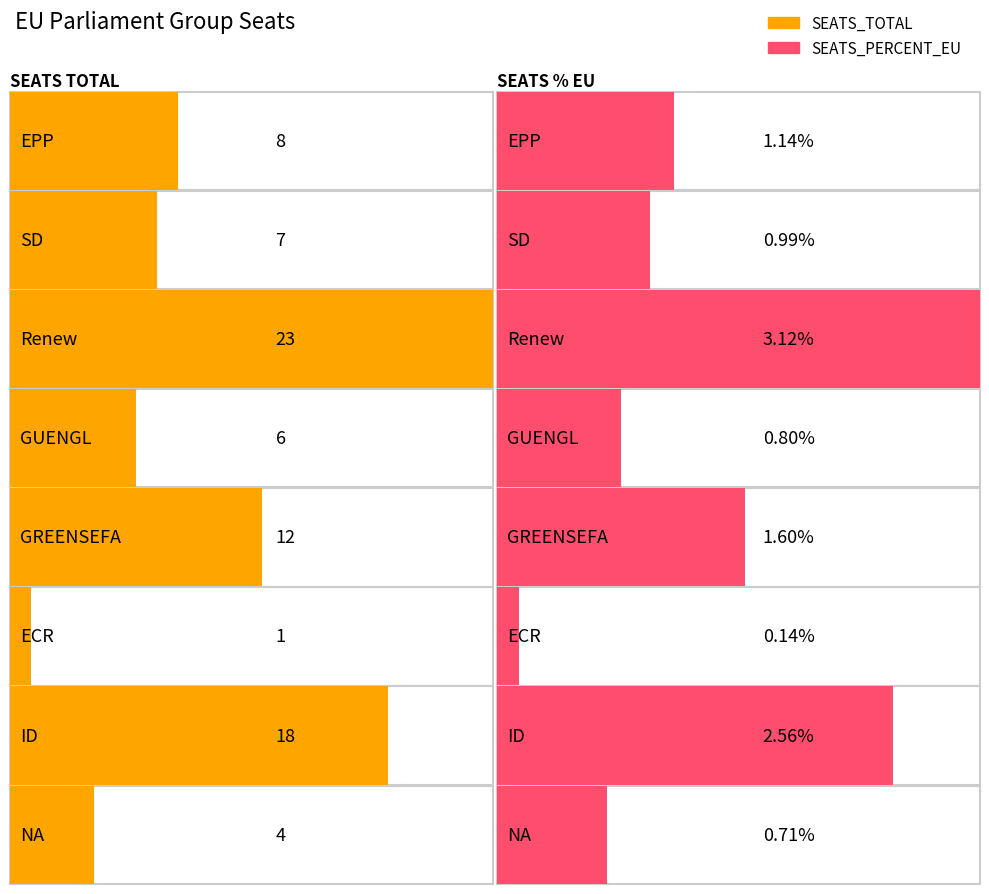

How many bars are there in each group?

2